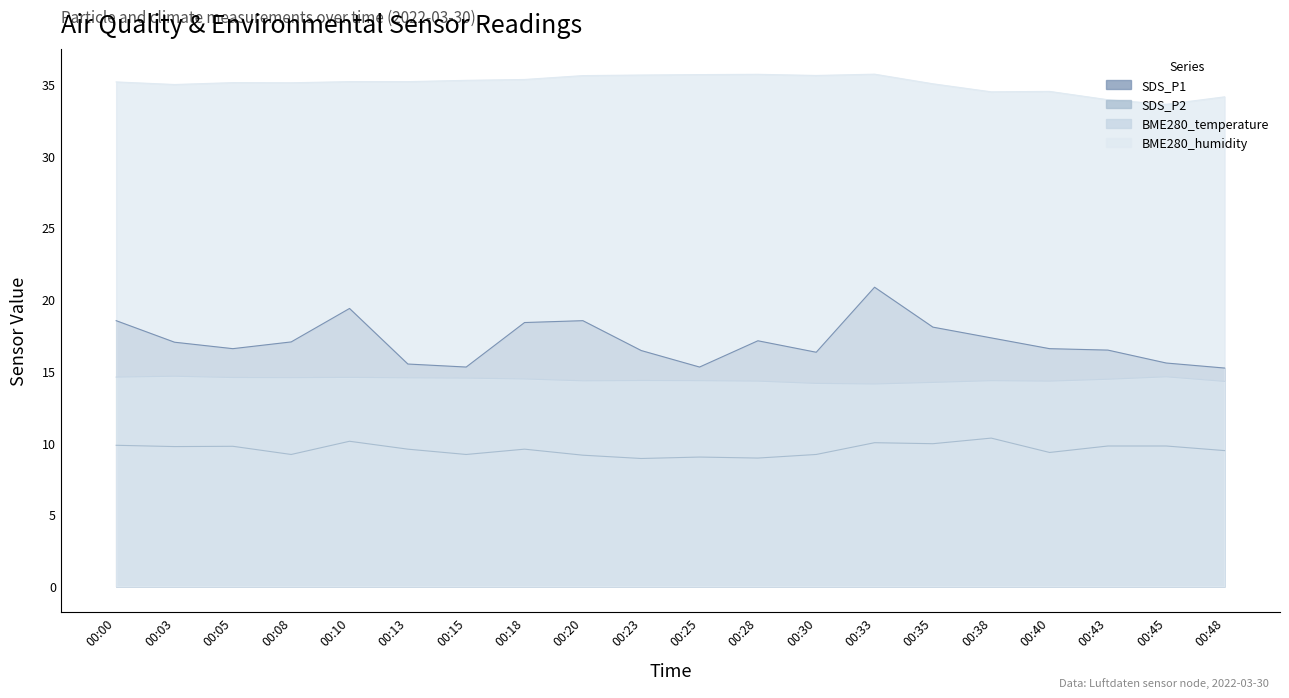

Between 00:40 and 00:00, which is larger?

00:00